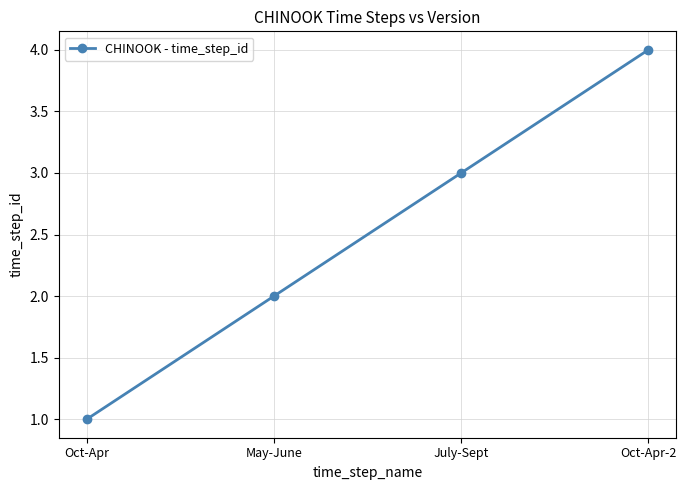

At which category does the chart reach its minimum across all series?

Oct-Apr